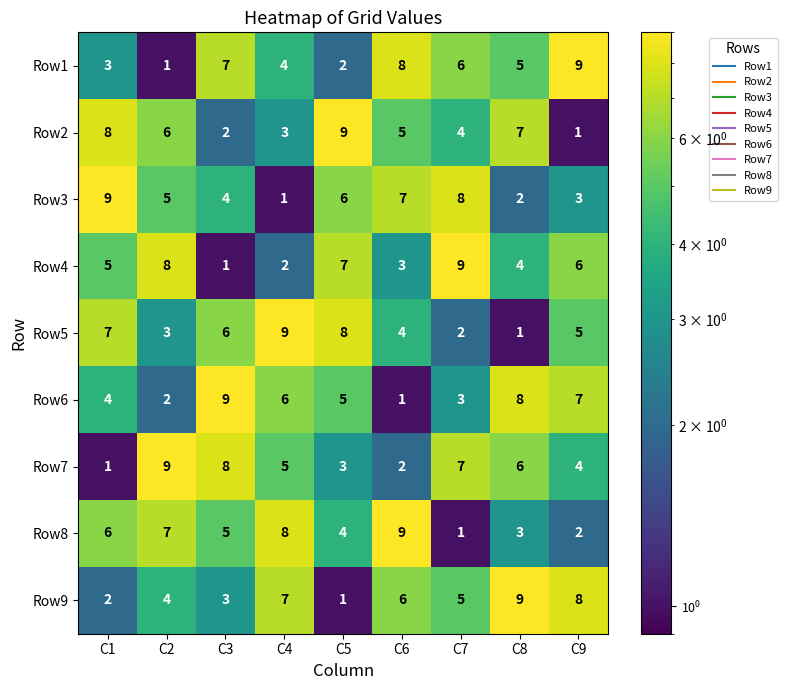

The value of Row1 at C5 is 2. True or false?

True